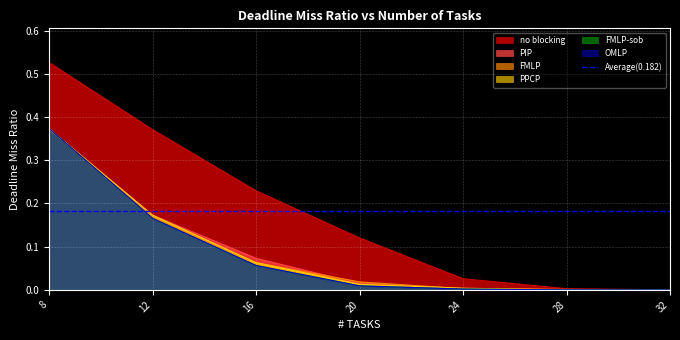

How many distinct data groups are displayed?

6